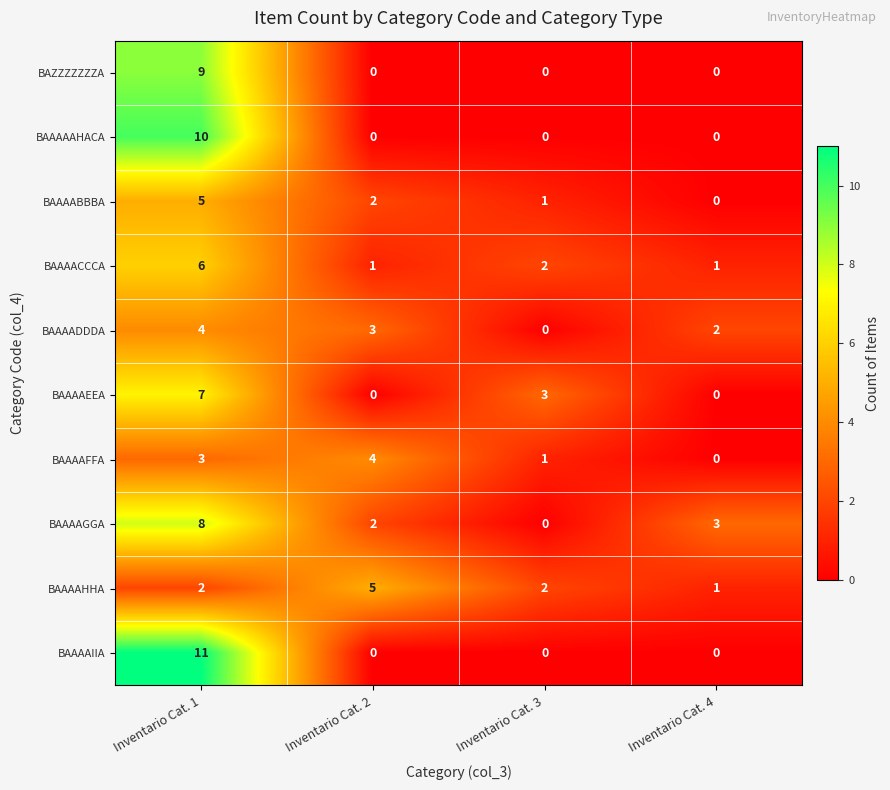

What is the difference between the highest and lowest values at Inventario Cat. 4?

3